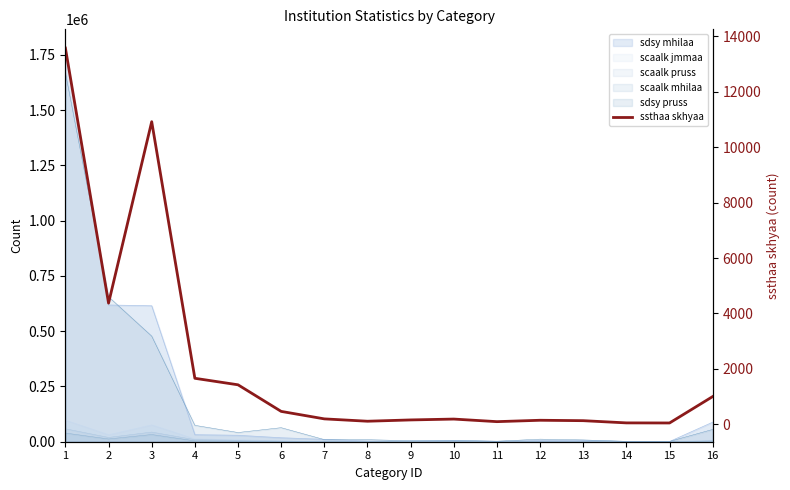

List the labels in order of value, largest first.

1, 3, 2, 4, 5, 16, 6, 7, 10, 9, 12, 13, 8, 11, 14, 15